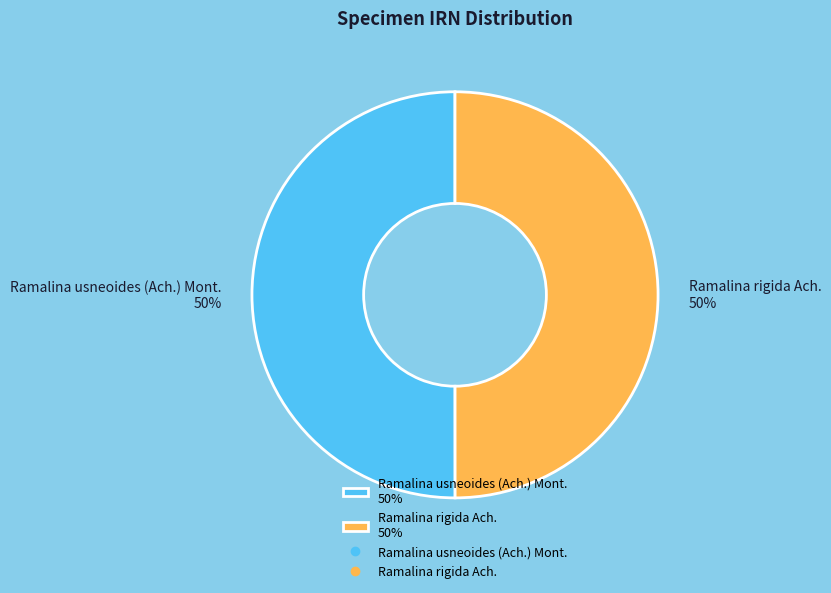

Is it true that Ramalina rigida Ach. 50% is 38% of the pie?

False